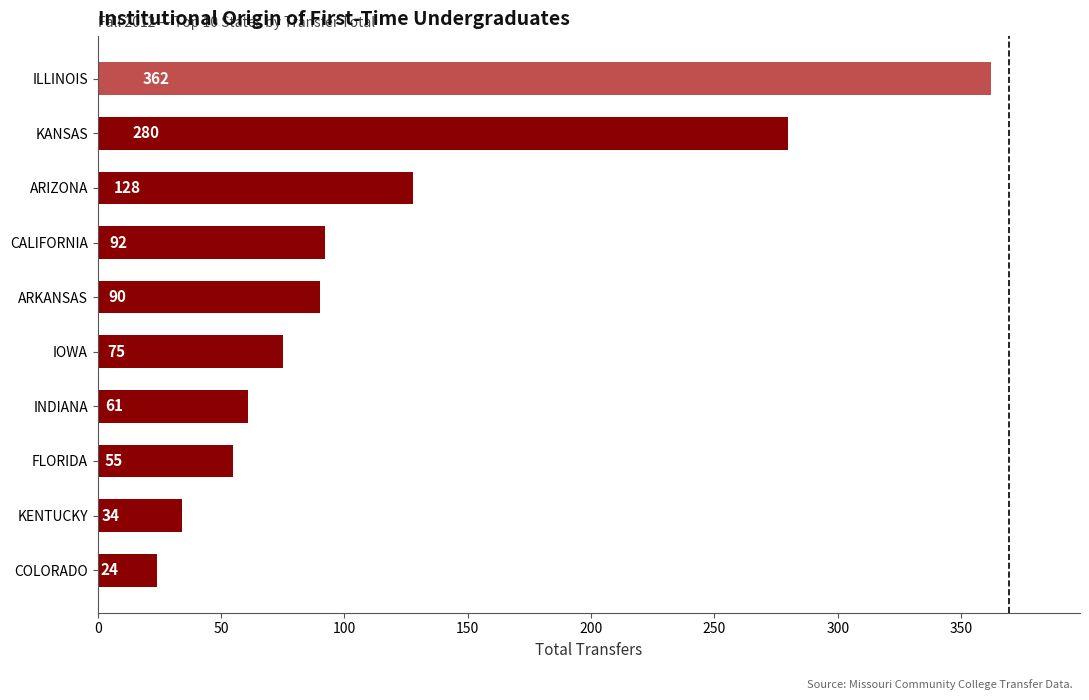

Rank the categories by value from lowest to highest.

COLORADO, KENTUCKY, FLORIDA, INDIANA, IOWA, ARKANSAS, CALIFORNIA, ARIZONA, KANSAS, ILLINOIS